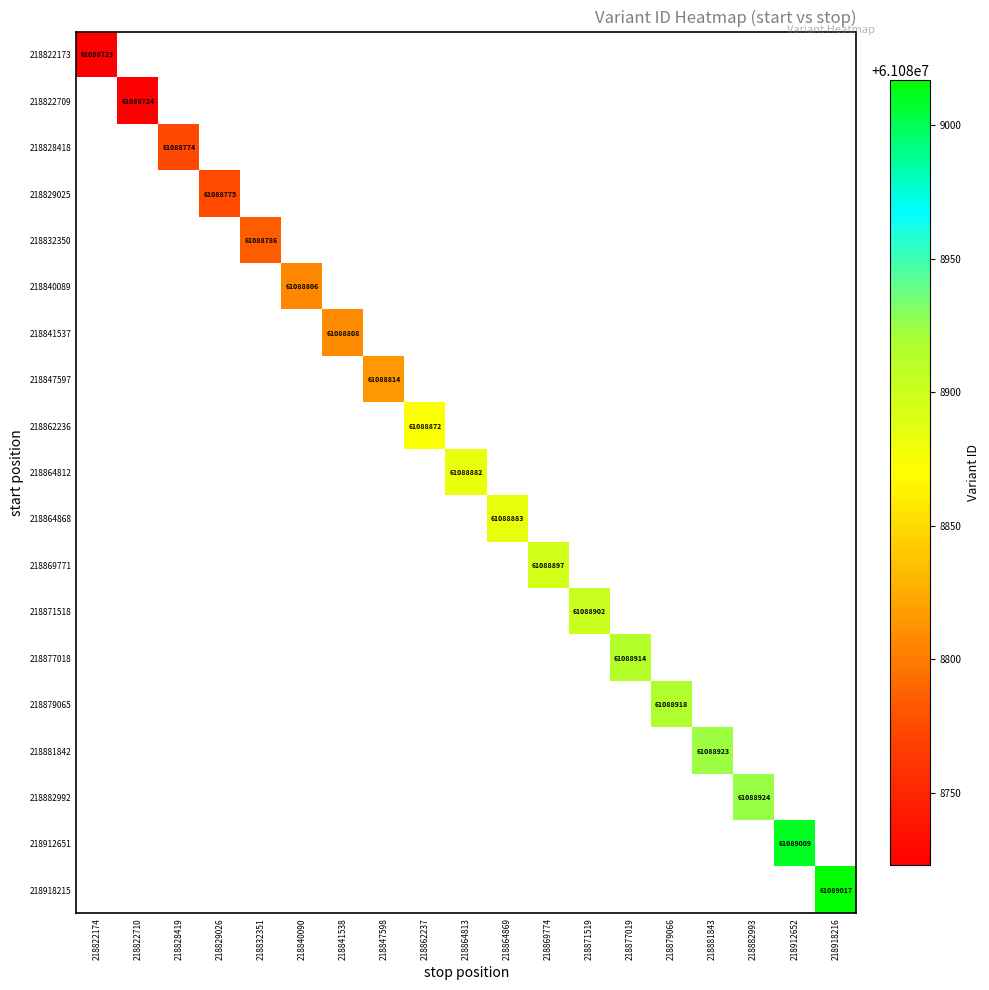

Which has a higher value, 218869774 or 218879066?

218879066